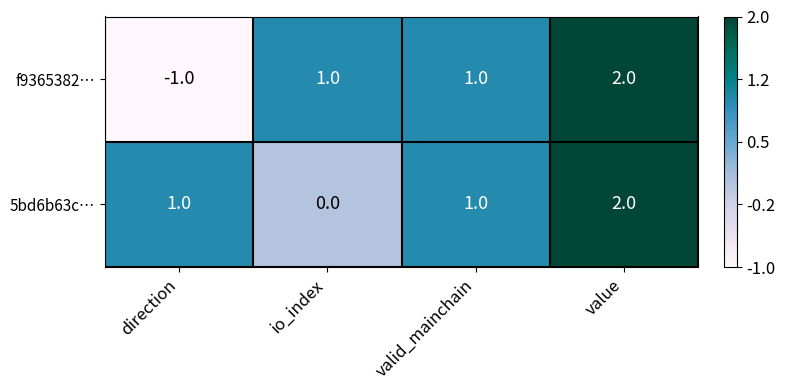

Which series has the largest total across all categories?

5bd6b63c…